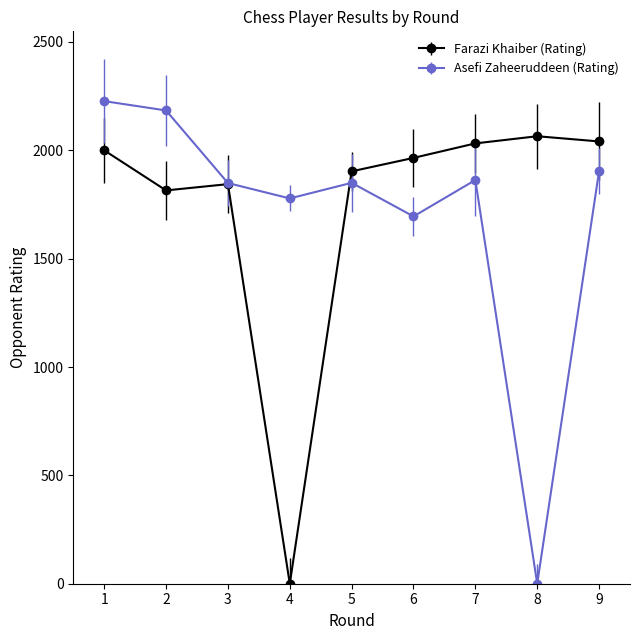

Which category has the highest value across all series?

1